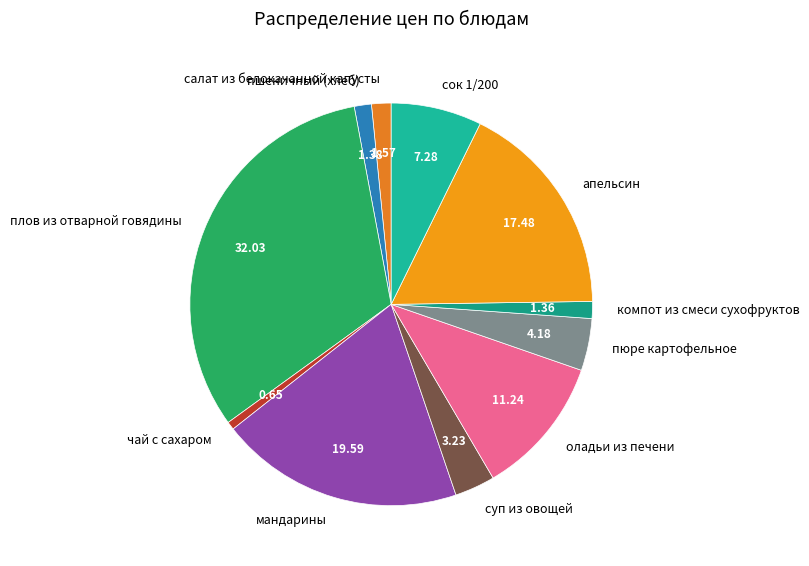

Approximately how many times larger is the value at суп из овощей compared to оладьи из печени?

0.3